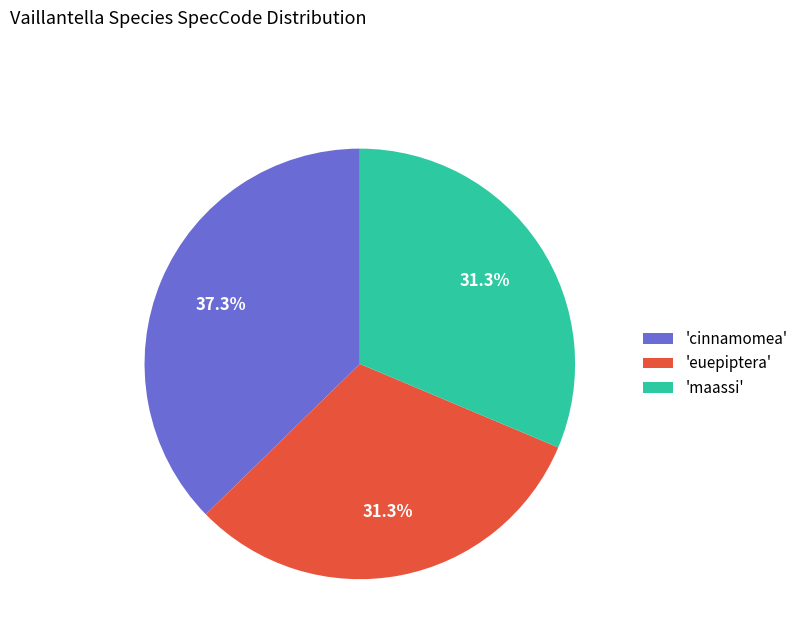

Is there any slice that represents more than half of the pie?

No